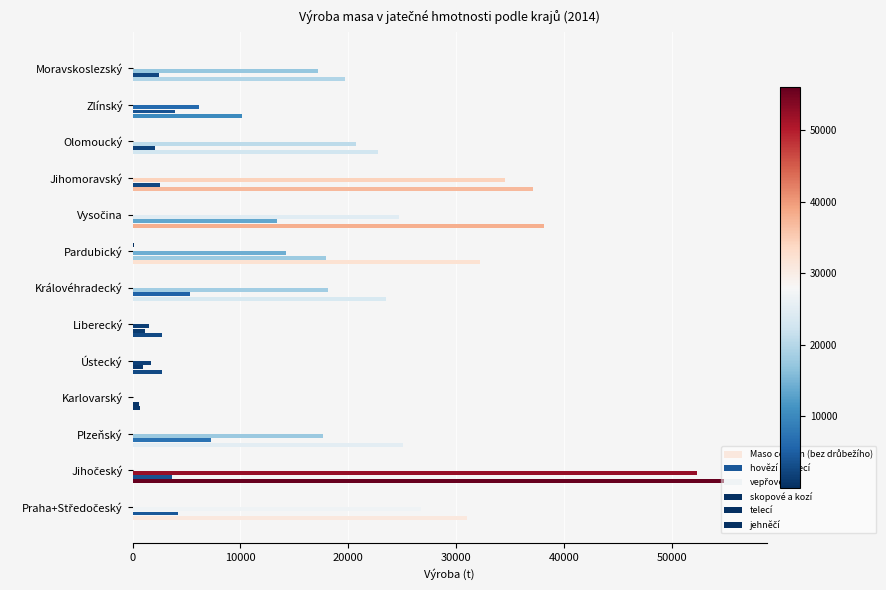

What position from the left is Praha+Středočeský?

1